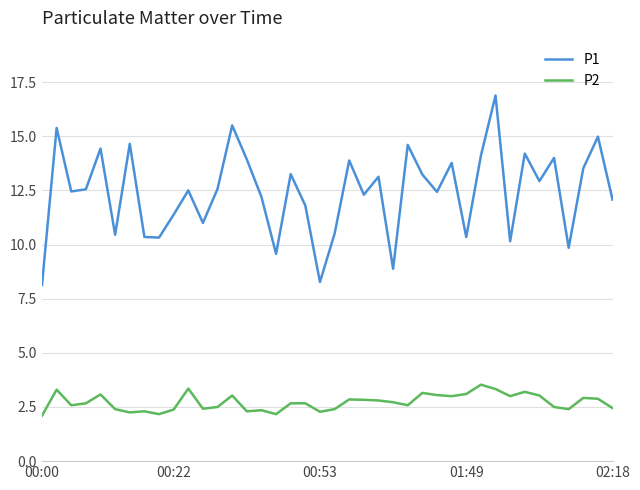

Which series has the largest total across all categories?

P1